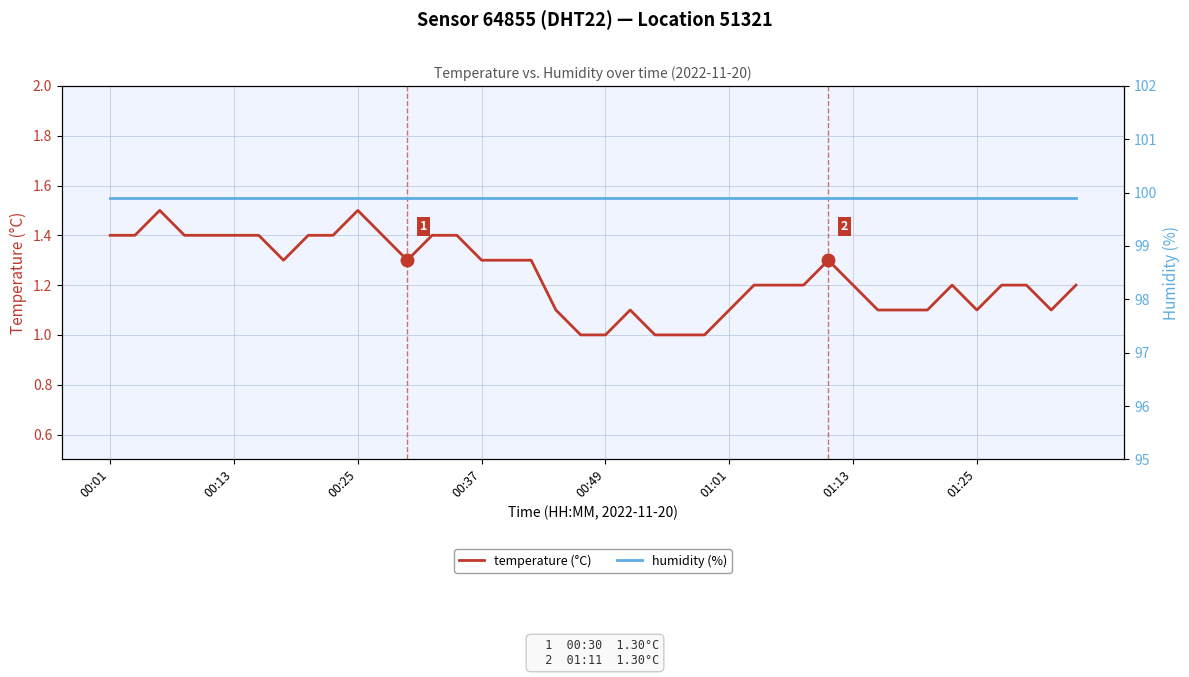

Is it true that temperature (°C) equals 2.6 at 00:25?

False